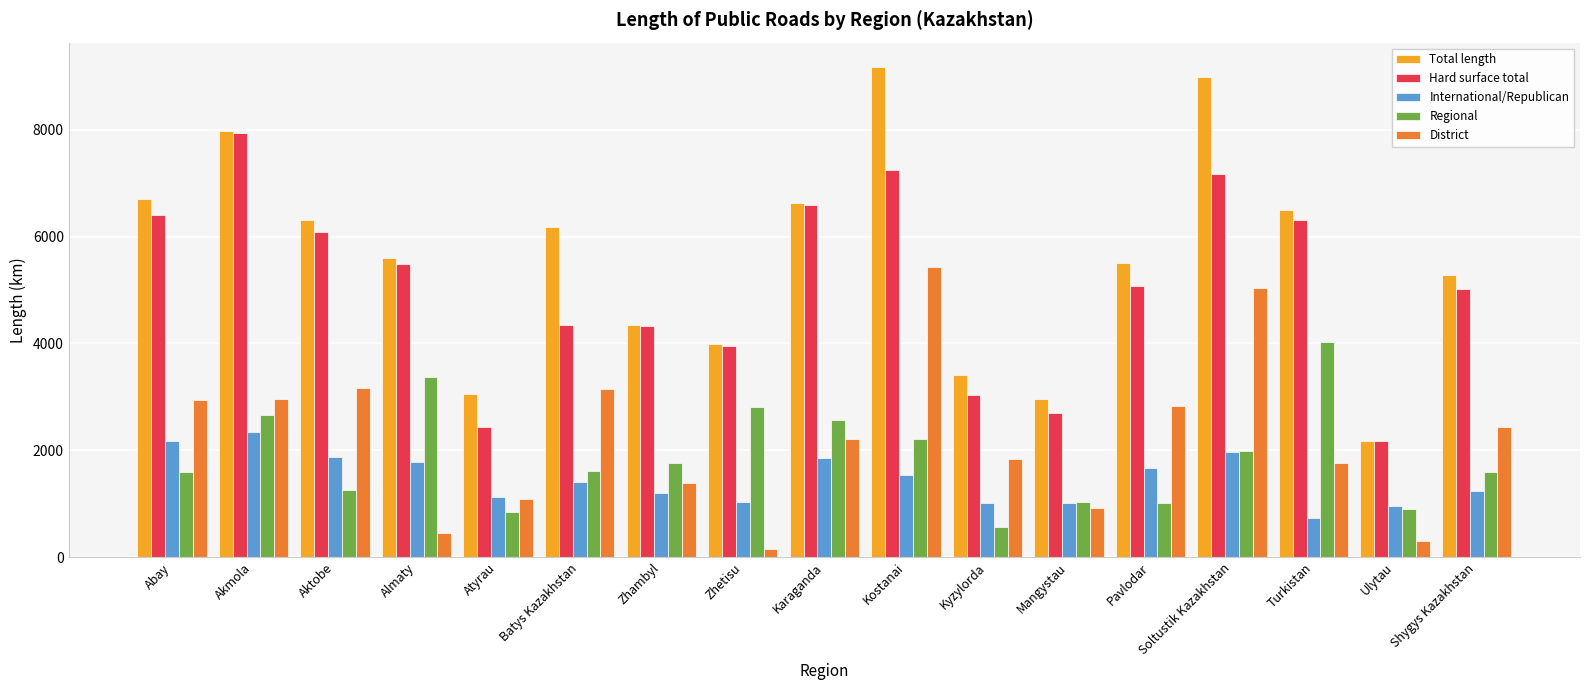

List the series in order of their peak value, lowest first.

International/Republican, Regional, District, Hard surface total, Total length